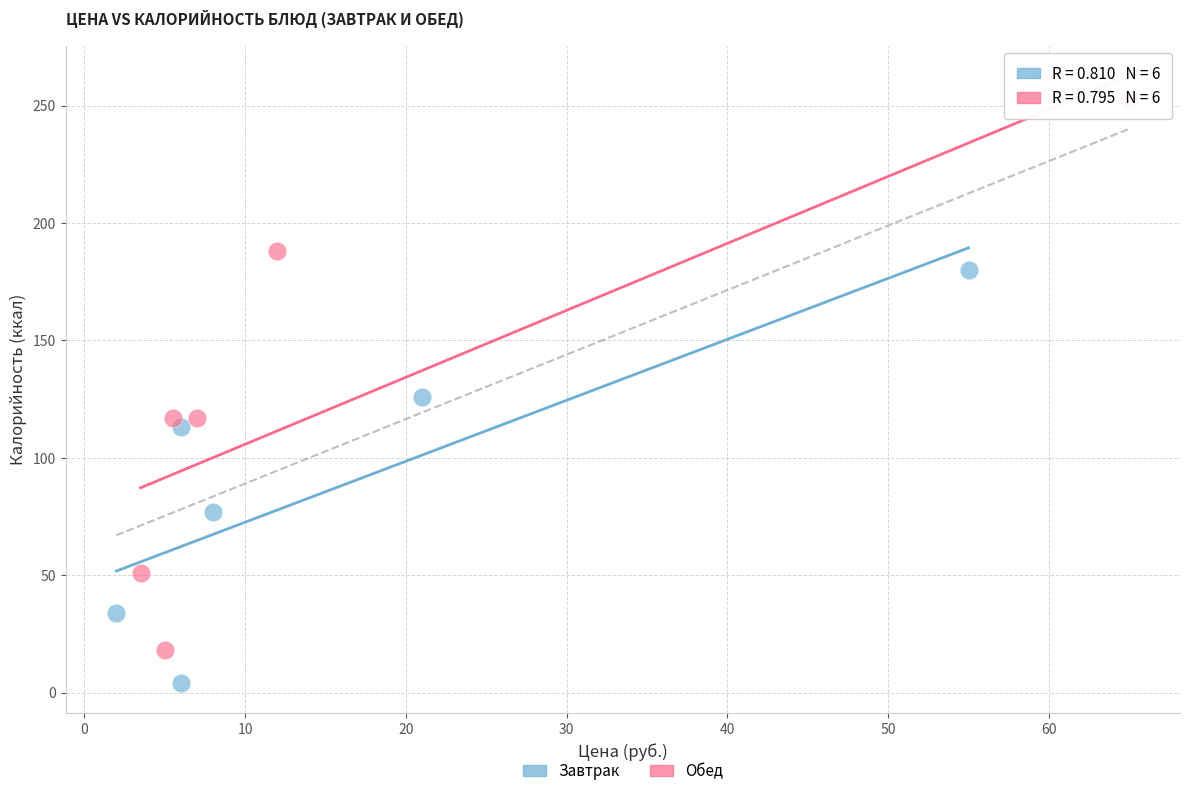

Which series contains the highest Y value?

Обед